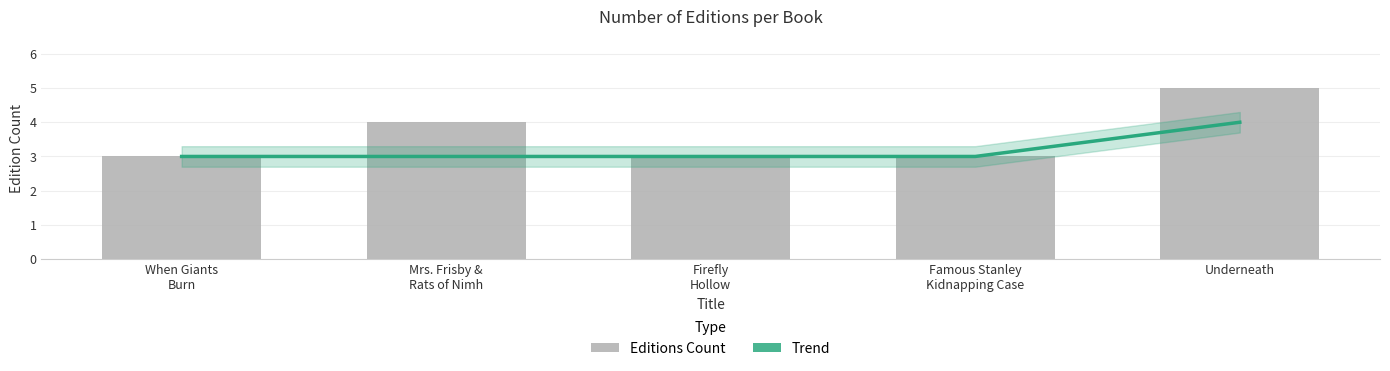

At which label does Trend reach its minimum?

When Giants
Burn